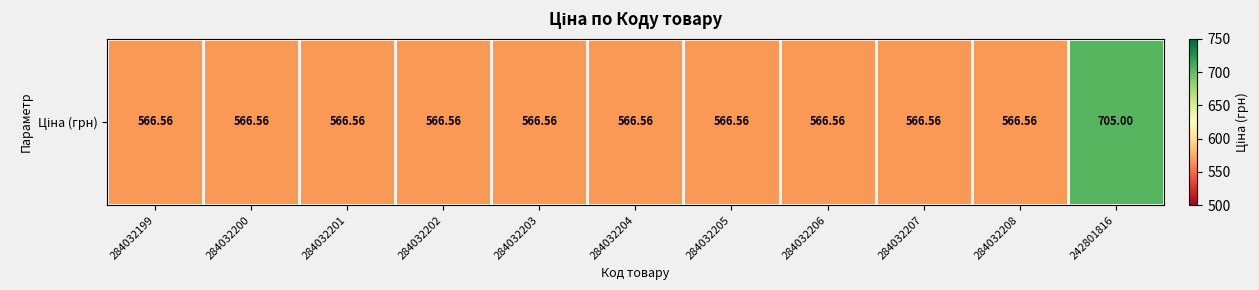

Where is the data nearest to the value 635?

284032199